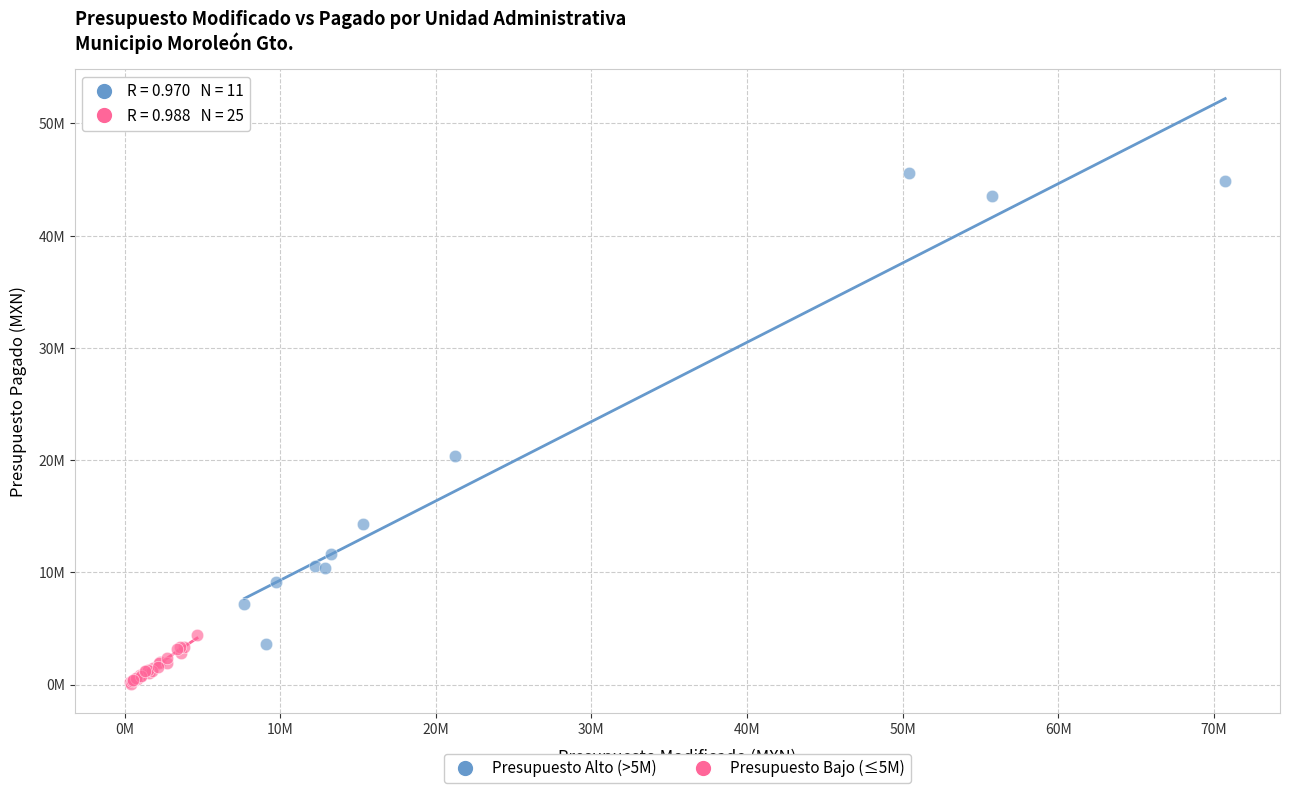

Which series has the largest Y range (max minus min)?

Presupuesto Alto (>5M)